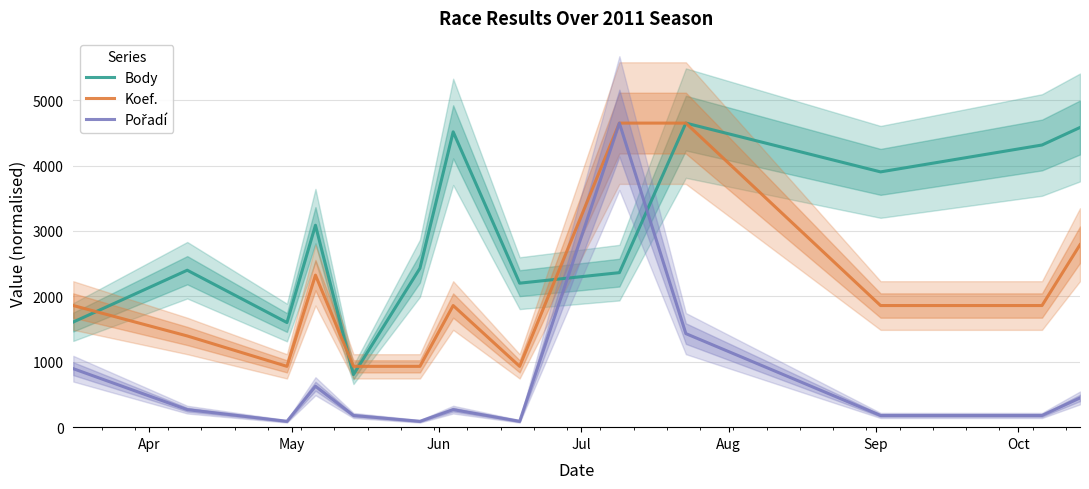

True or false: Pořadí and Koef. cross at least once.

False